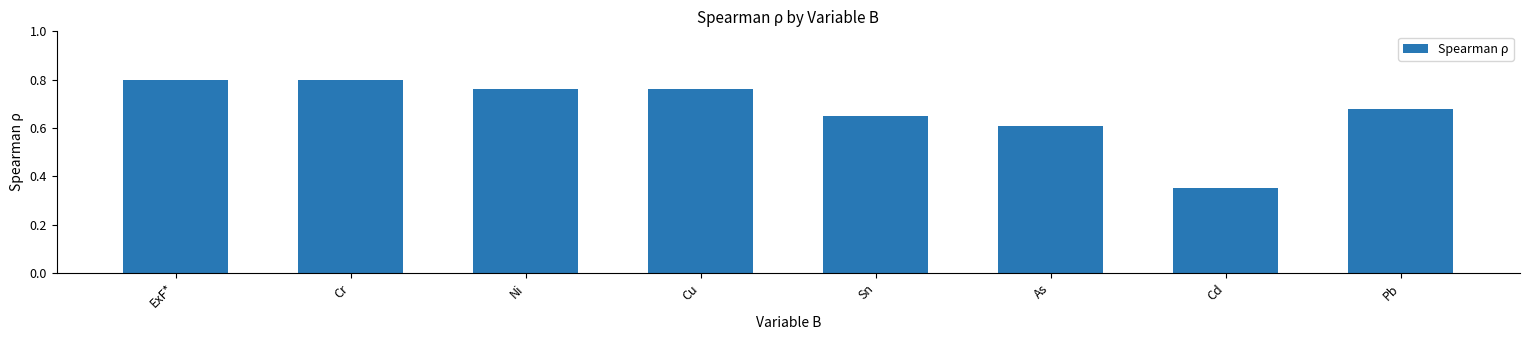

How many values are between 0 and 1?

8